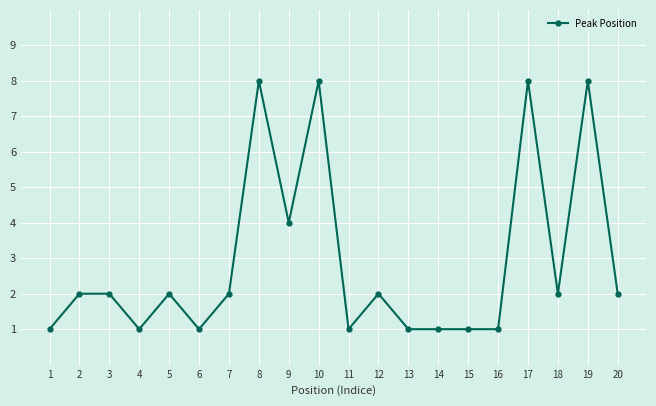

How many categories are shown in the chart?

20